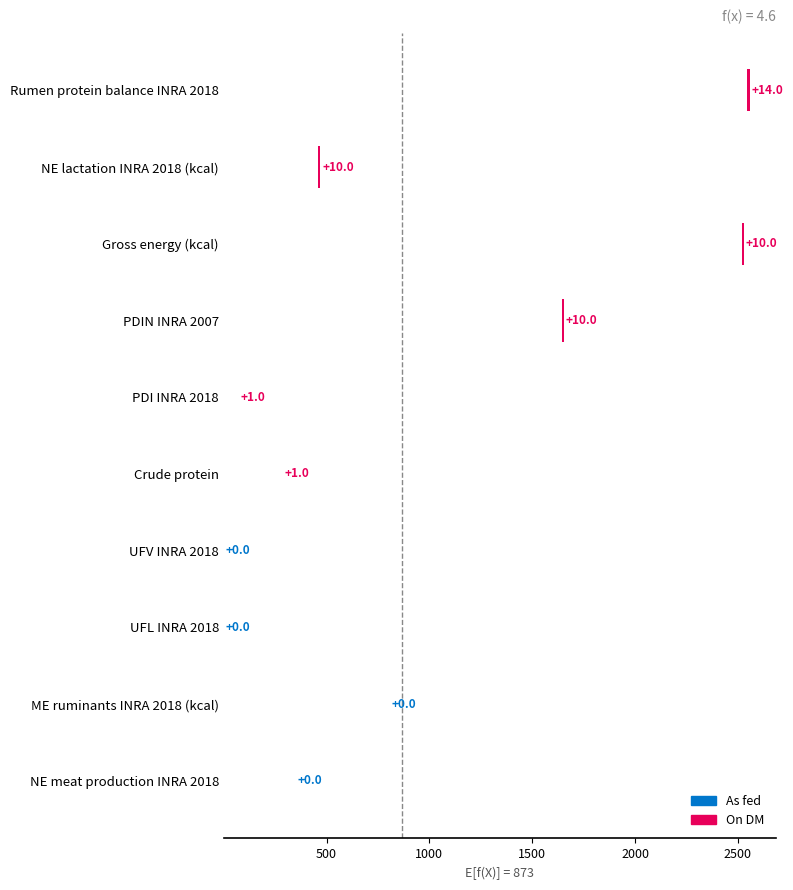

Is it true that the value at Rumen protein balance INRA 2018 is 23?

False